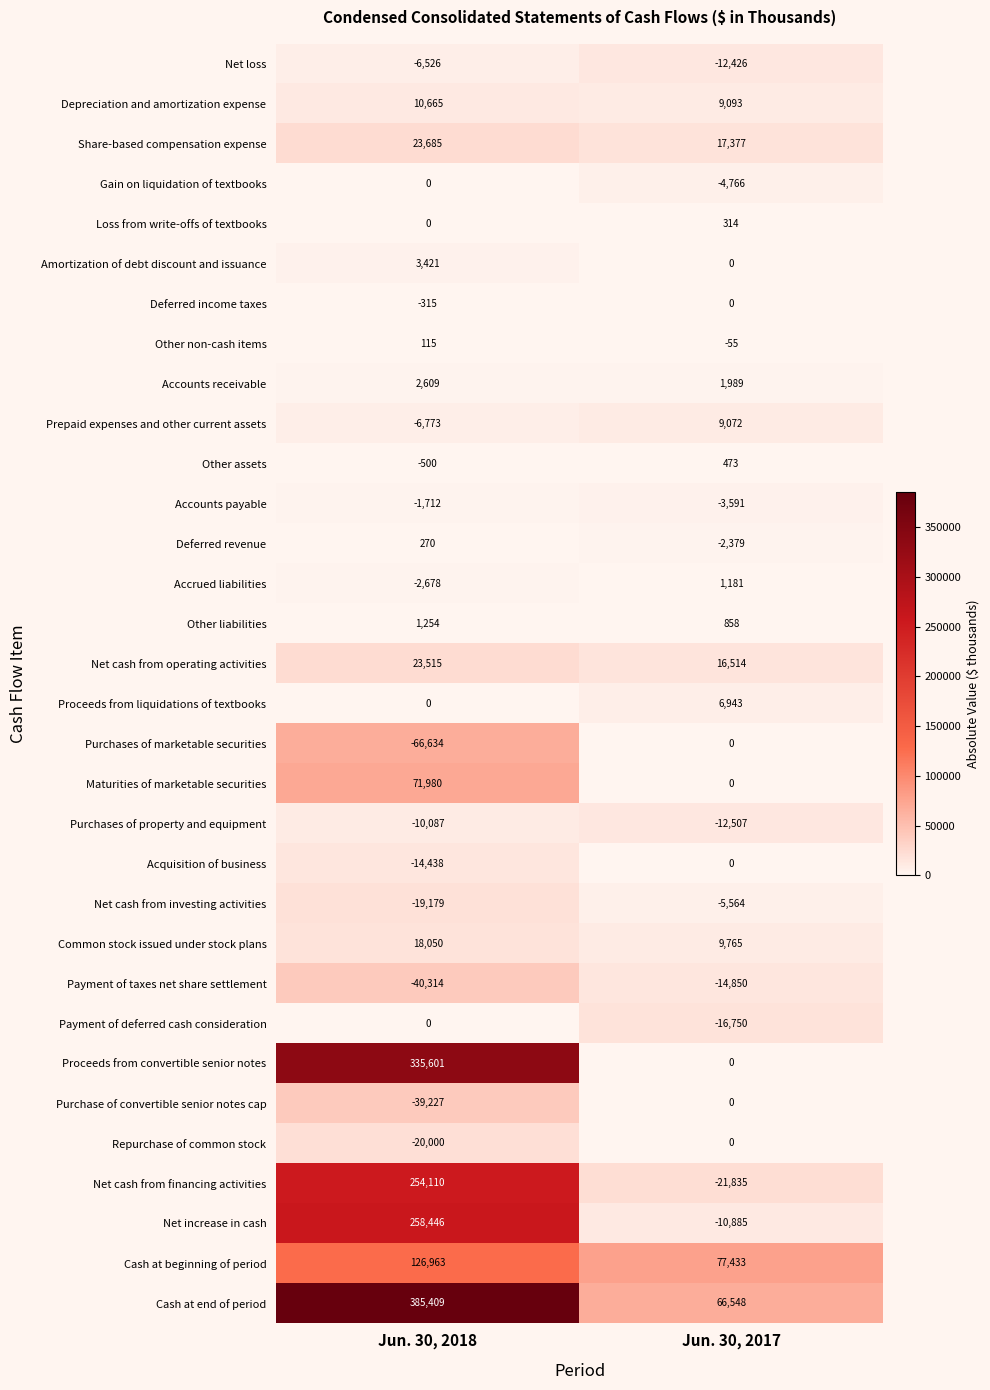

Between Jun. 30, 2018 and Jun. 30, 2017, which series saw the biggest shift?

Proceeds from convertible senior notes